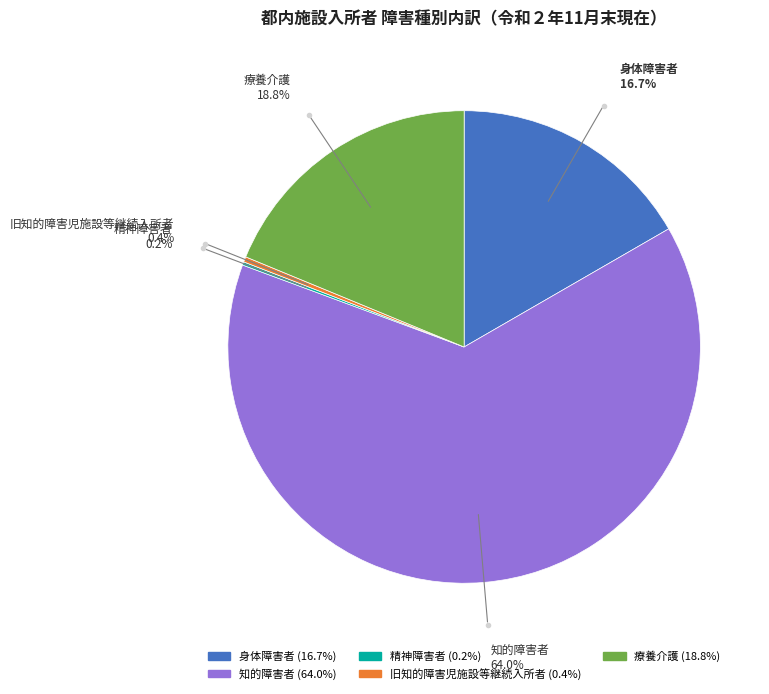

Which category has the biggest portion of the pie?

知的障害者